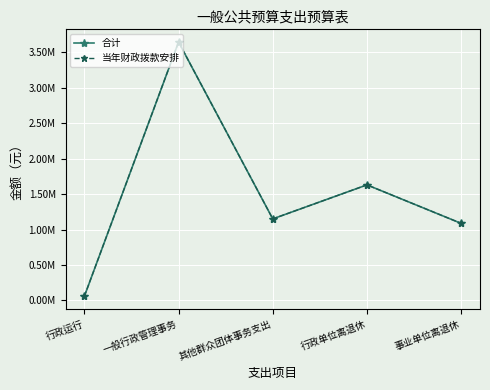

At which category does 当年财政拨款安排 reach its first local peak?

一般行政管理事务